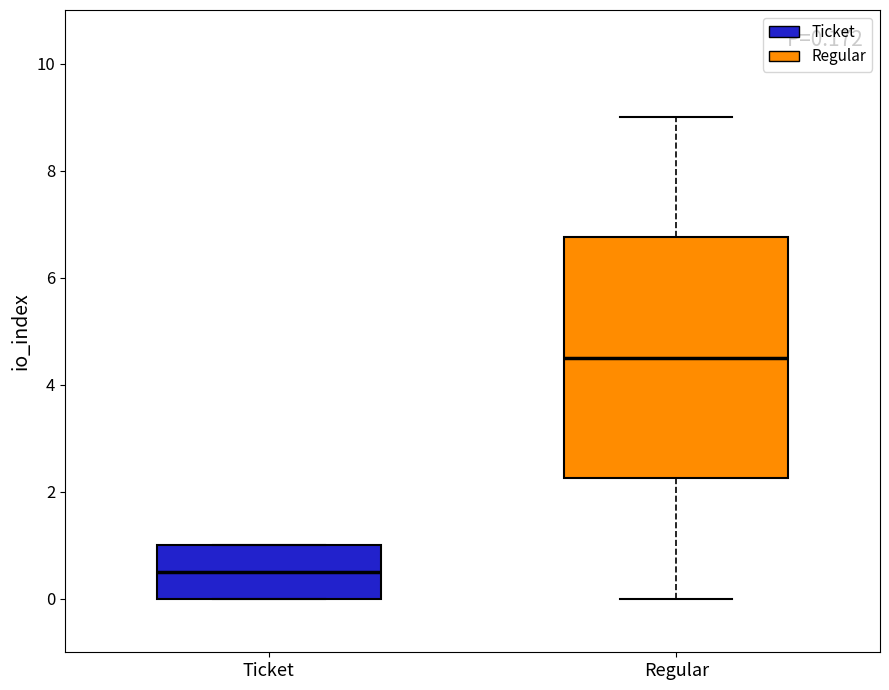

Which box is the tallest, from its lower edge to its upper edge?

Regular